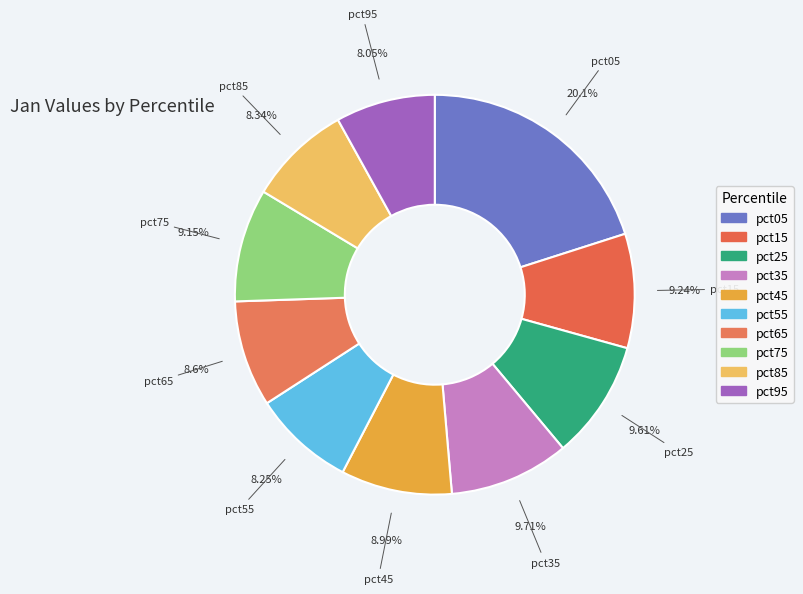

True or false: pct95 accounts for 2% of the total.

False